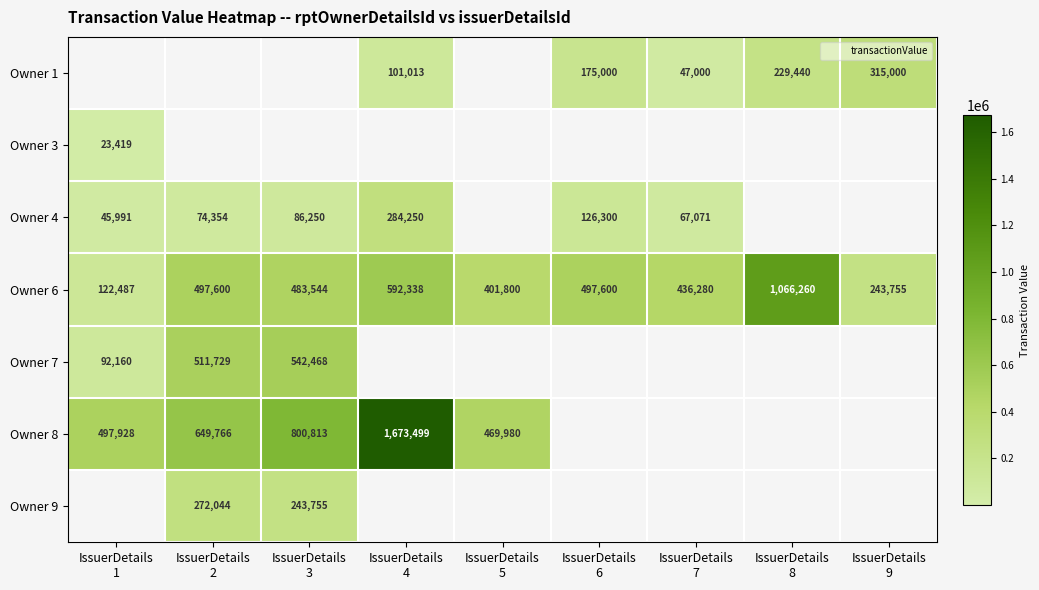

Is the value of Owner 4 at IssuerDetails 2 greater than the value of Owner 7 at IssuerDetails 4?

Yes